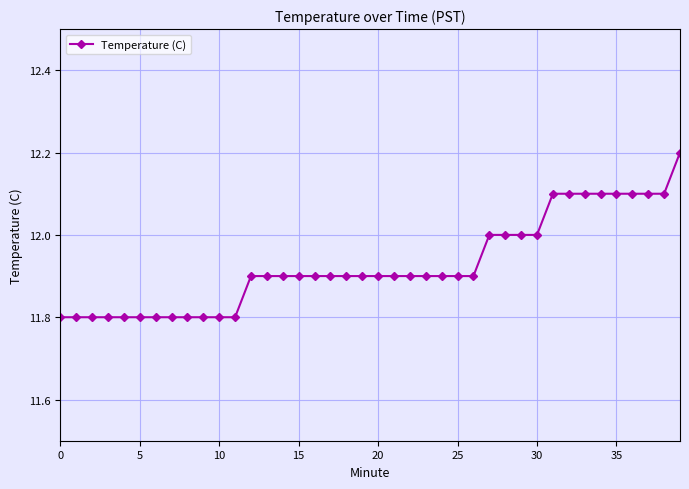

Reading right to left, transcribe all the data shown in this chart.

12.2	12.1	12.1	12.1	12.1	12.1	12.1	12.1	12.1	12.0	12.0	12.0	12.0	11.9	11.9	11.9	11.9	11.9	11.9	11.9	11.9	11.9	11.9	11.9	11.9	11.9	11.9	11.9	11.8	11.8	11.8	11.8	11.8	11.8	11.8	11.8	11.8	11.8	11.8	11.8